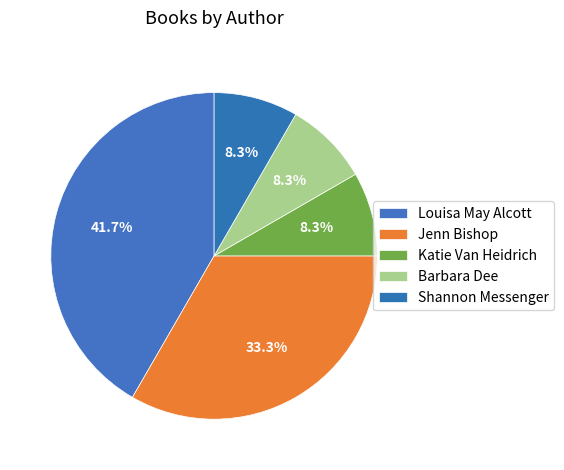

Count the number of slices in the pie.

5